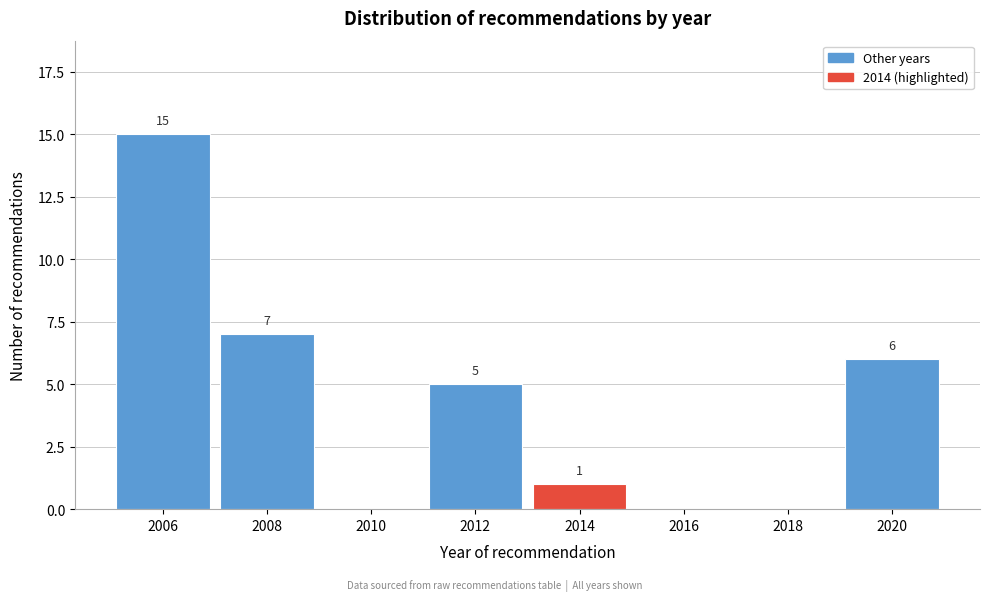

Reading left to right, list all the values displayed in this chart.

2006=15	2008=7	2010=0	2012=5	2014=1	2016=0	2018=0	2020=6